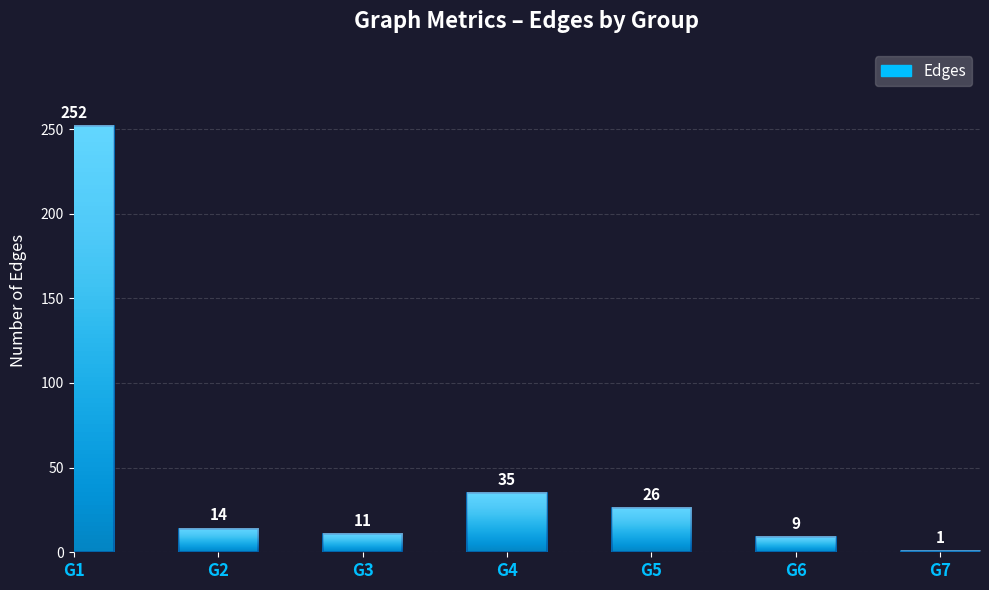

True or false: the data shows 26 at G5.

True